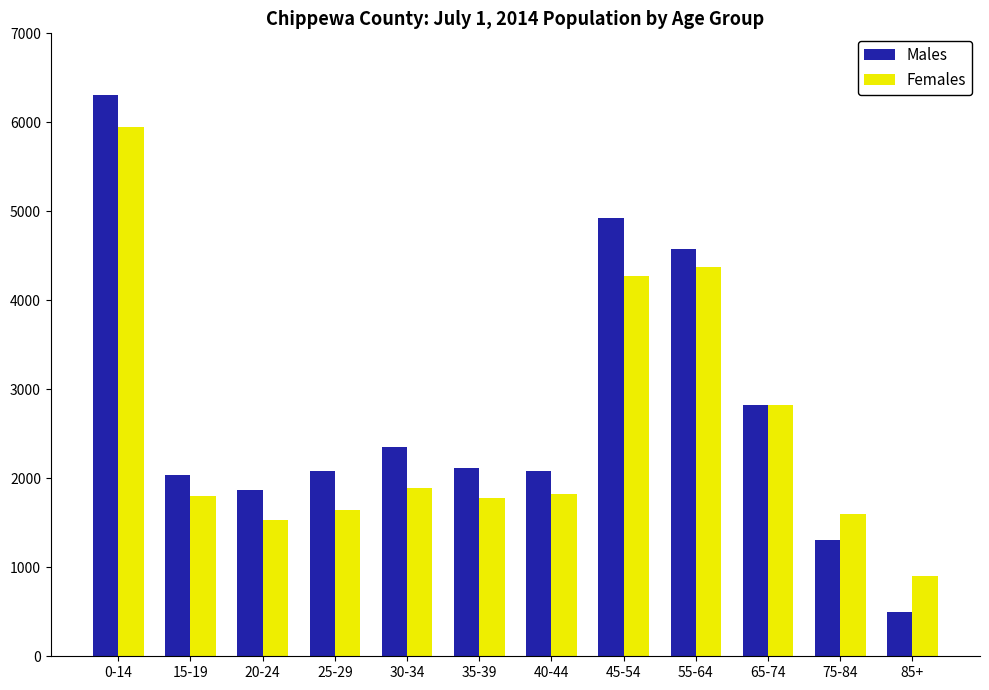

True or false: Females has a value of 1806 at 15-19.

True